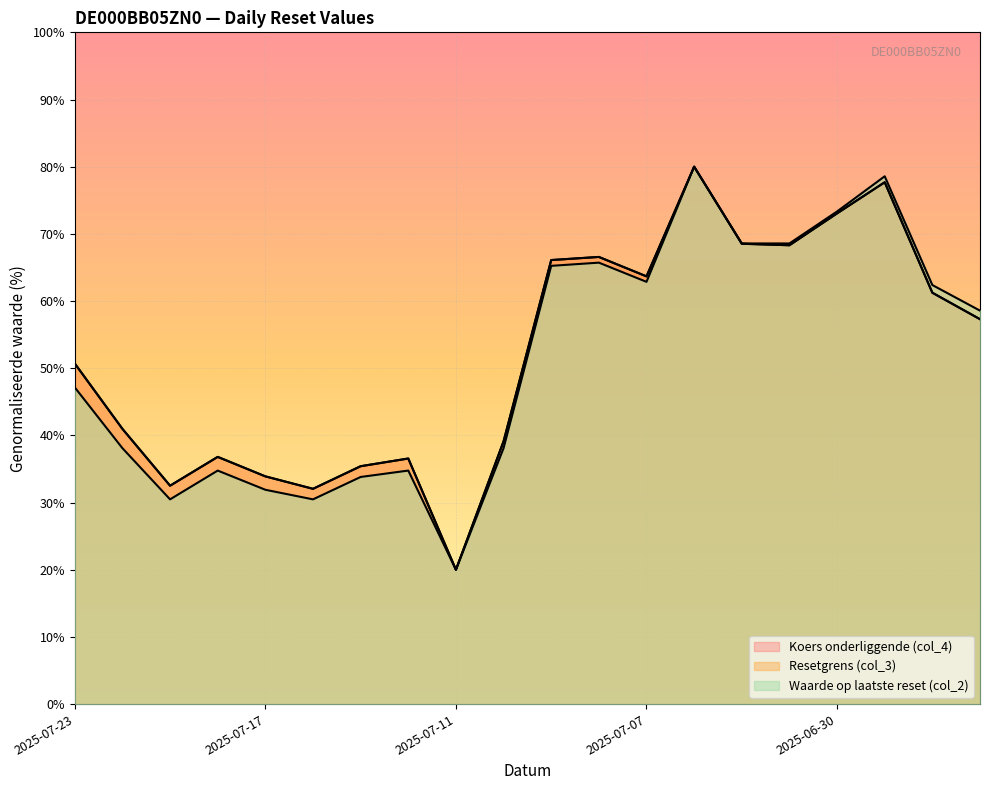

What is the label of the 9th point from the left?

2025-07-11